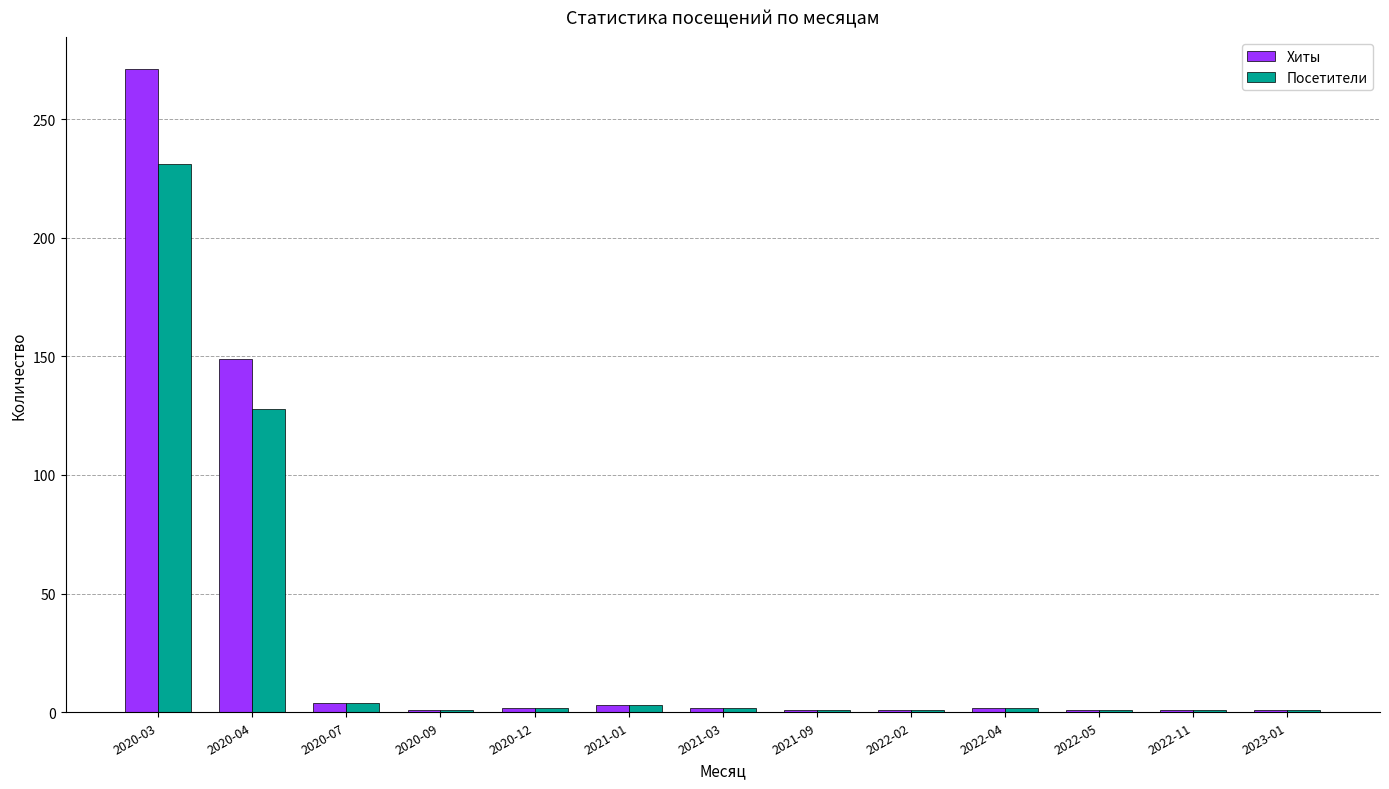

What is the difference between the Посетители values at 2020-07 and 2022-04?

2